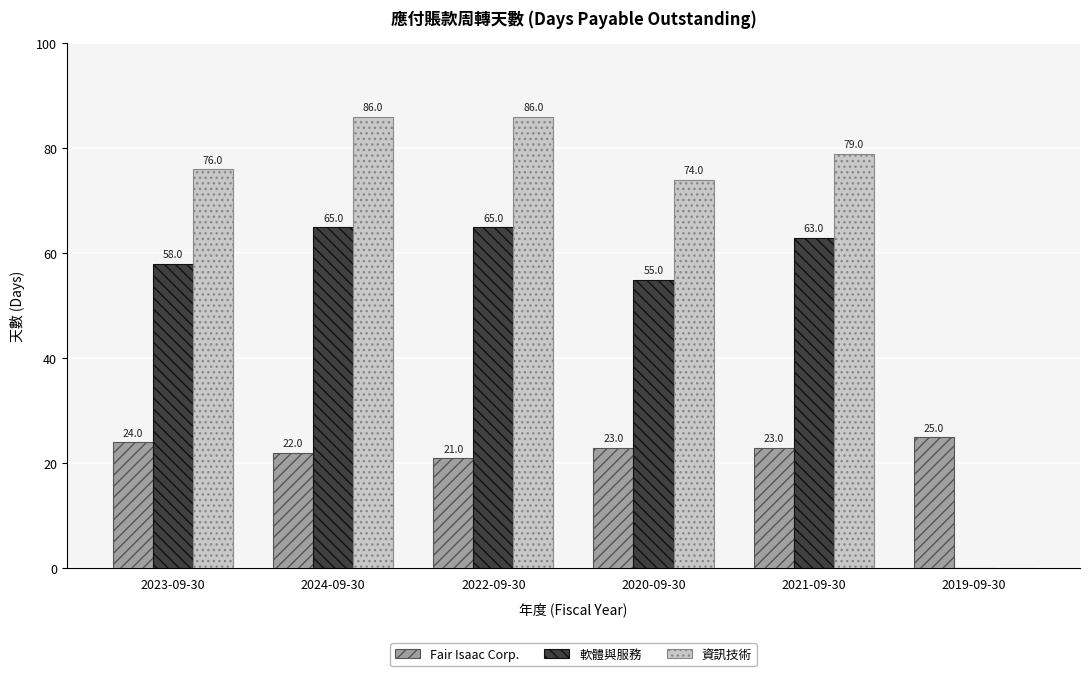

What is the sum of the Fair Isaac Corp. values at 2022-09-30 and 2019-09-30?

46